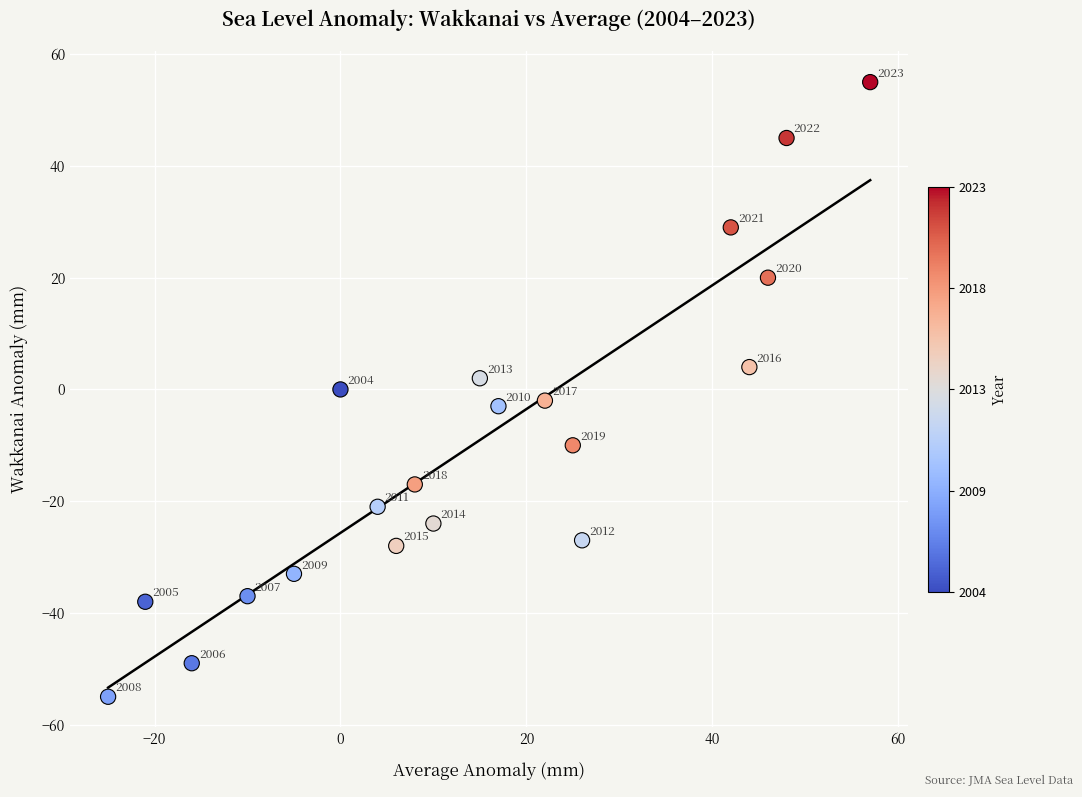

What is the range of Y values (max minus min)?

110